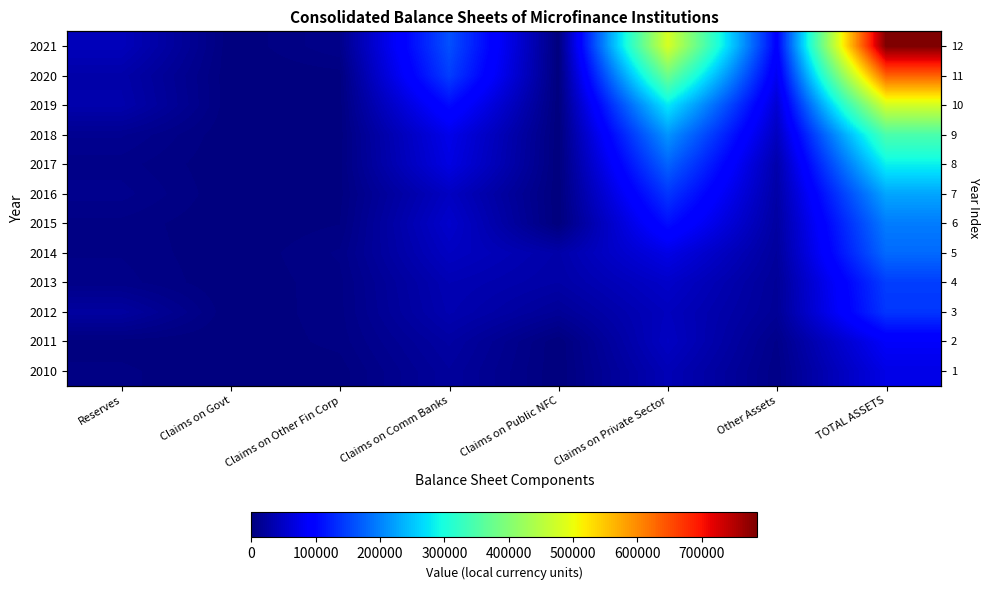

What is the total value across all series at Claims on Other Fin Corp?

42648.1